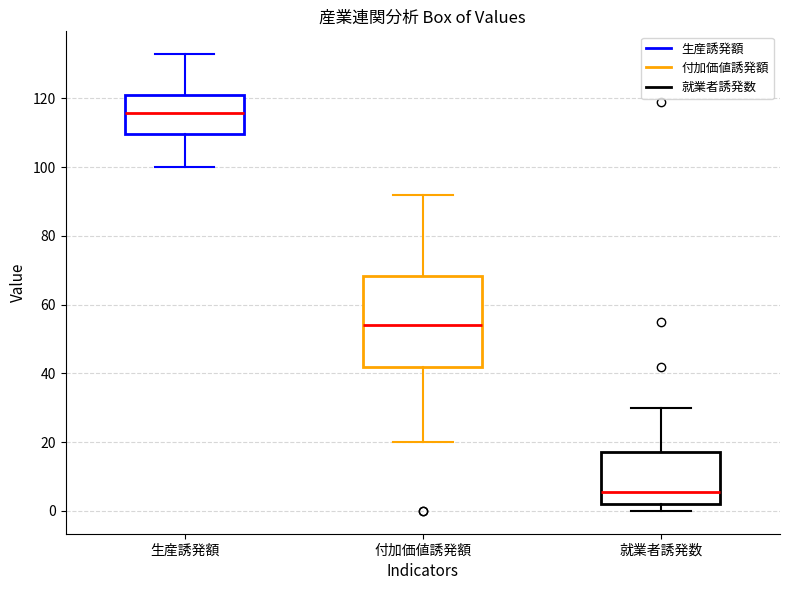

Which box is the tallest, from its lower edge to its upper edge?

付加価値誘発額